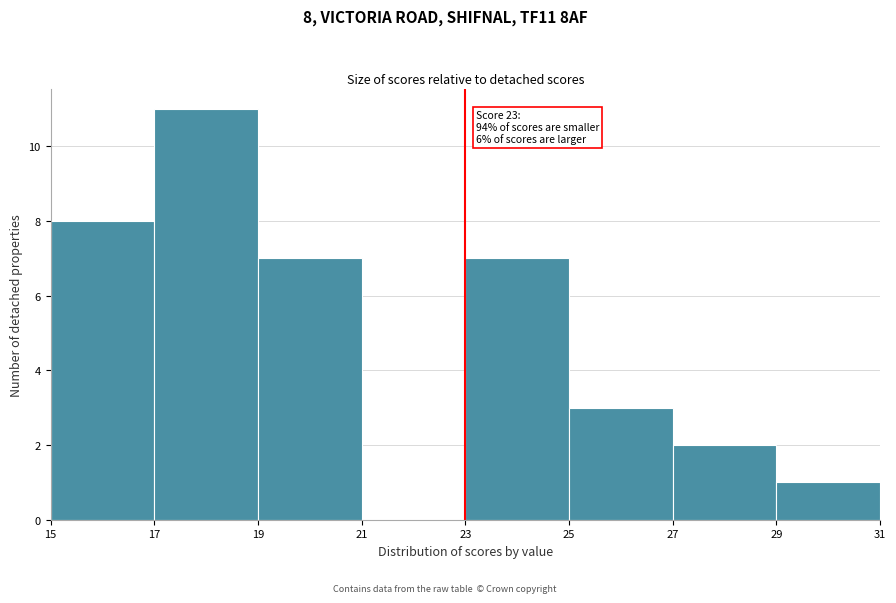

Over which range of the x-axis is the bar tallest?

17 to 19